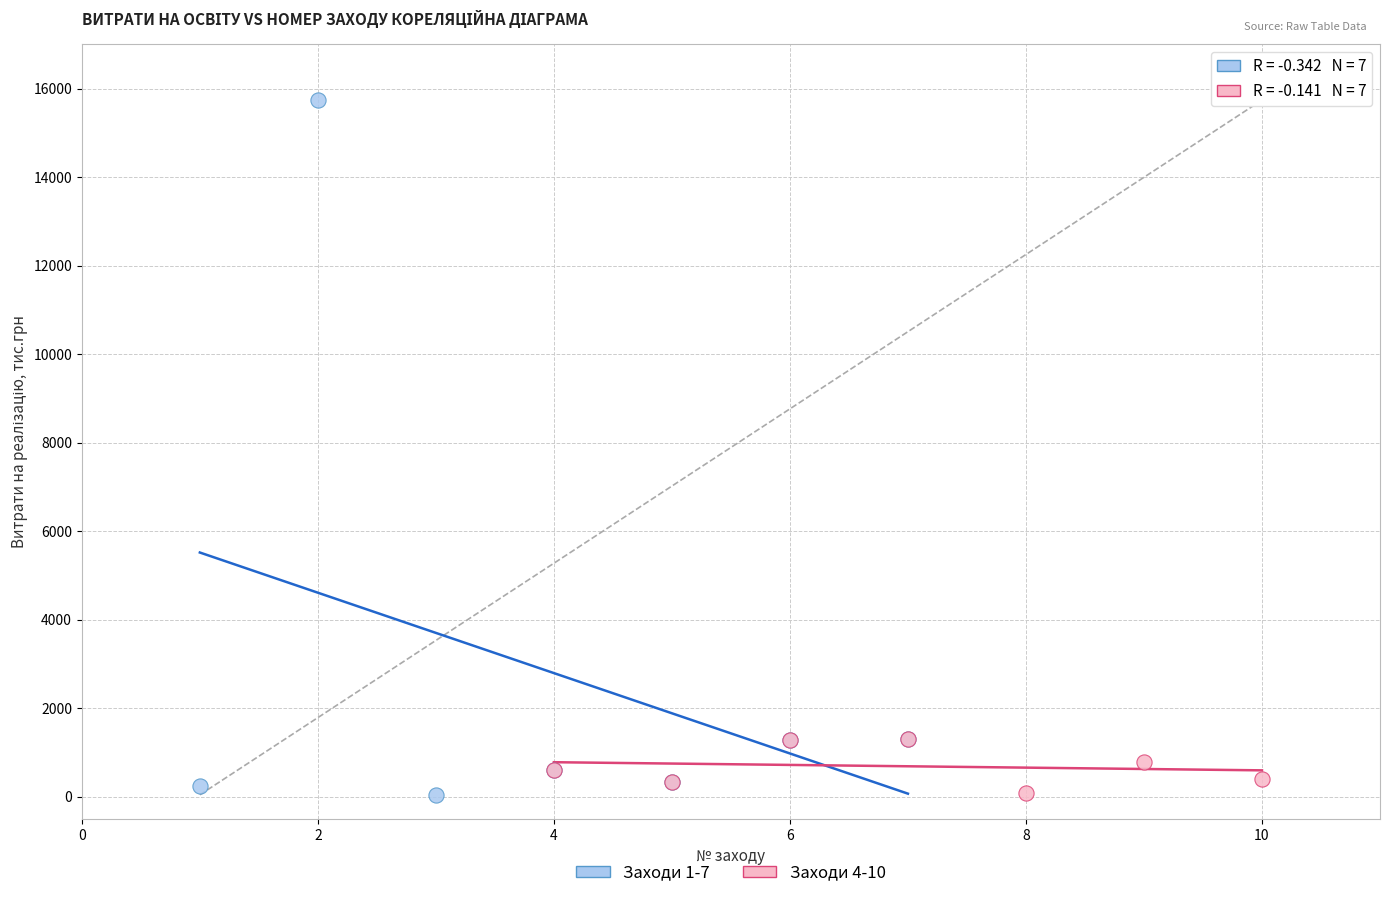

What are all the series names shown in the legend?

Заходи 1-7, Заходи 4-10